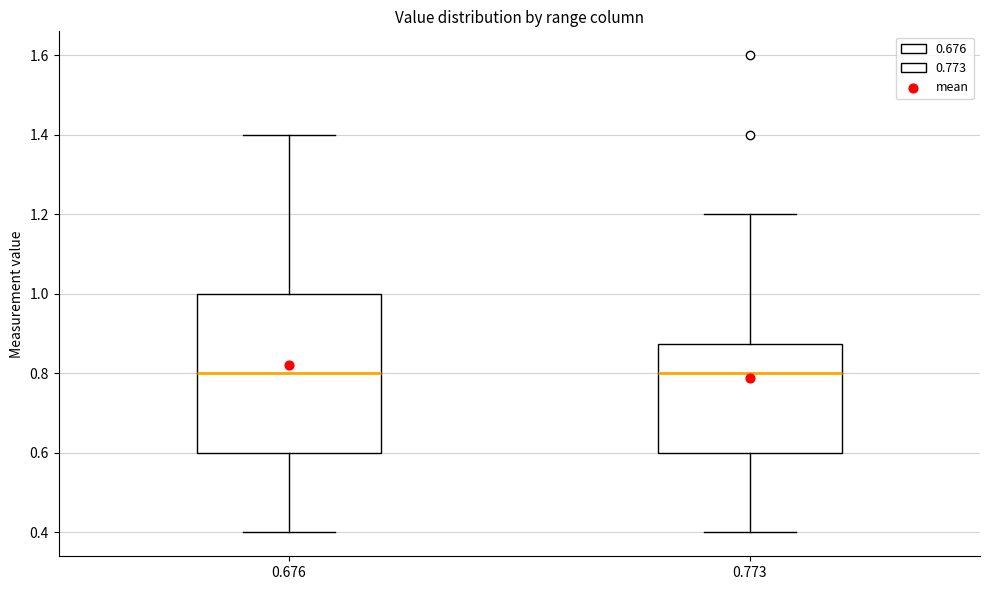

Where is the lower edge of the box at x = 0.676 on the y-axis? The values are not printed on the chart, so give them approximately, as read against the axis.

0.60